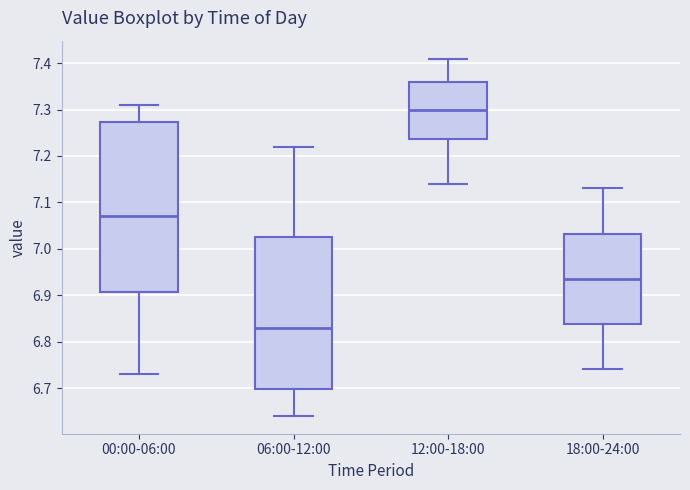

Reading left to right, read every box against the y-axis: the position of its median line, the range the box covers, and the ends of its whiskers. The values are not printed on the chart, so give them approximately, as read against the axis.

00:00-06:00: median 7.07, box 6.91 to 7.27, whiskers 6.73 to 7.31
06:00-12:00: median 6.83, box 6.70 to 7.03, whiskers 6.64 to 7.22
12:00-18:00: median 7.30, box 7.24 to 7.36, whiskers 7.14 to 7.41
18:00-24:00: median 6.94, box 6.84 to 7.03, whiskers 6.74 to 7.13